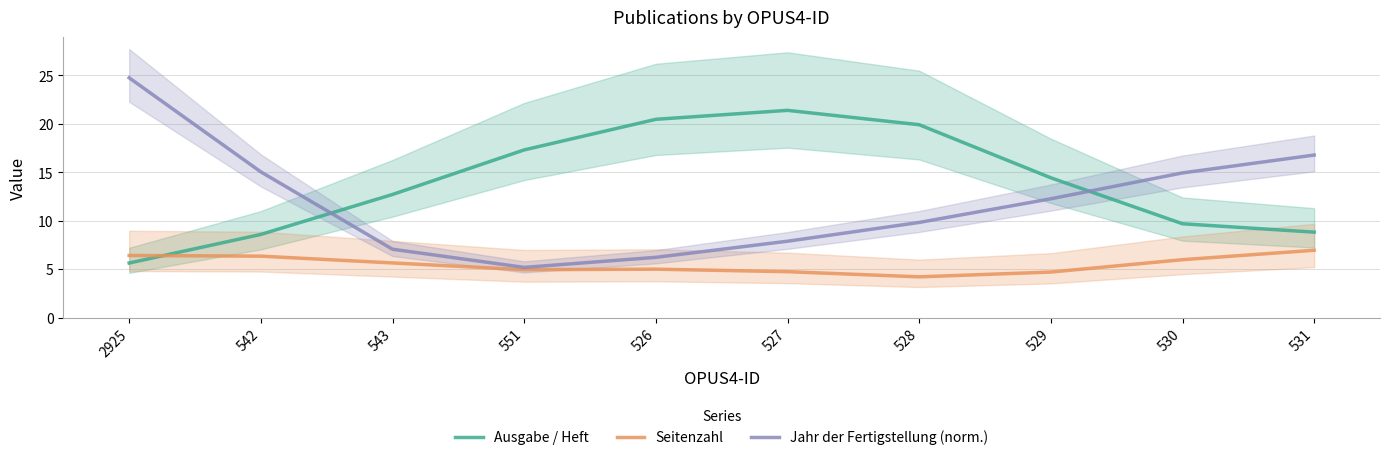

At which category does Jahr der Fertigstellung (norm.) reach its first local valley?

551